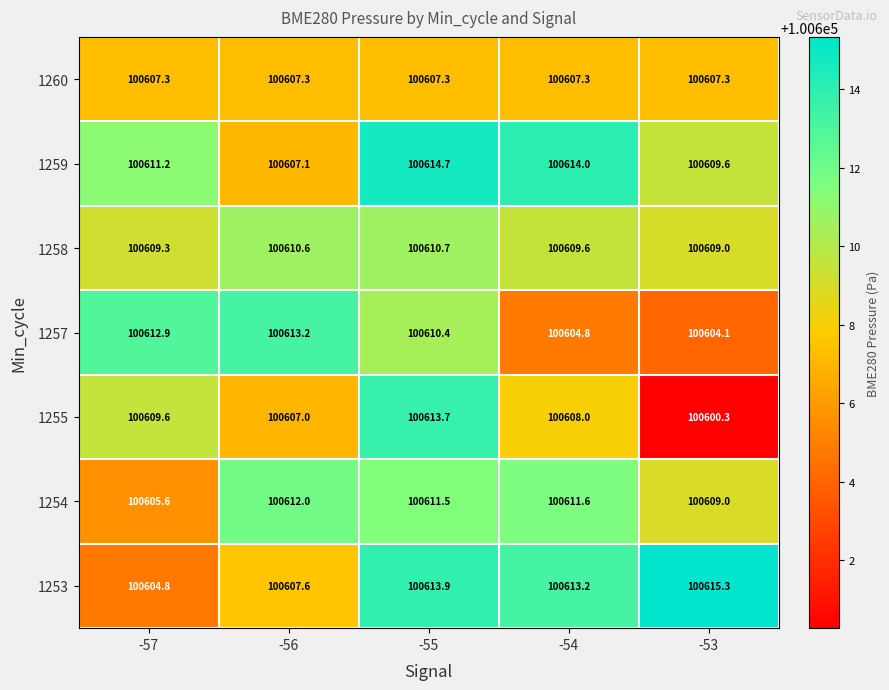

Between -57 and -54, which series saw the biggest shift?

1253